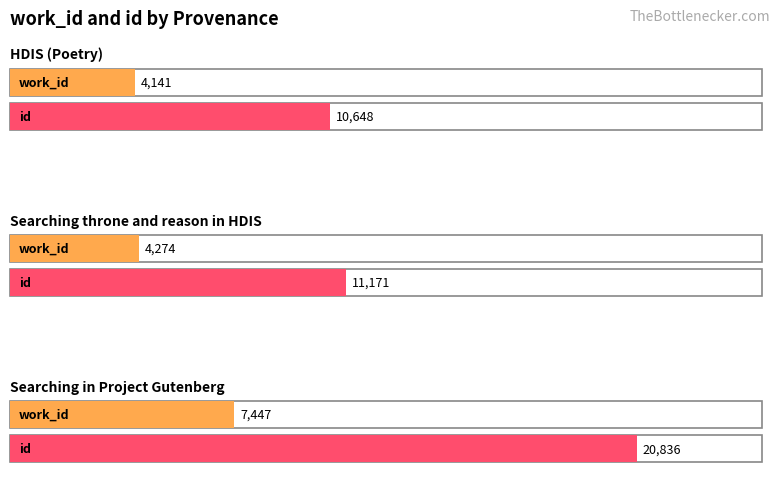

At which category does the chart reach its minimum across all series?

HDIS (Poetry)